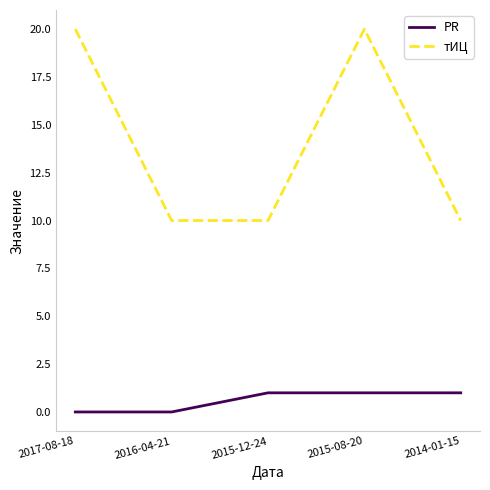

What is the difference between the maximum and minimum values in the тИЦ series?

10